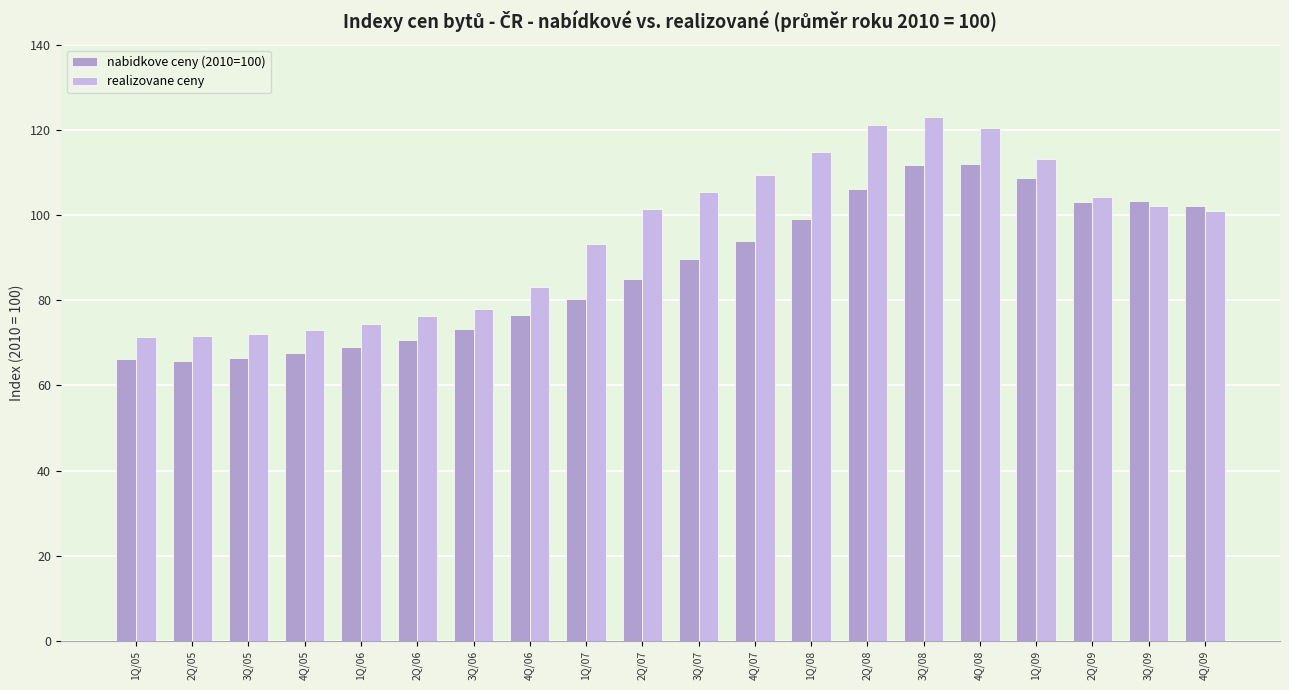

The value of realizovane ceny at 1Q/08 is 114.7. True or false?

True